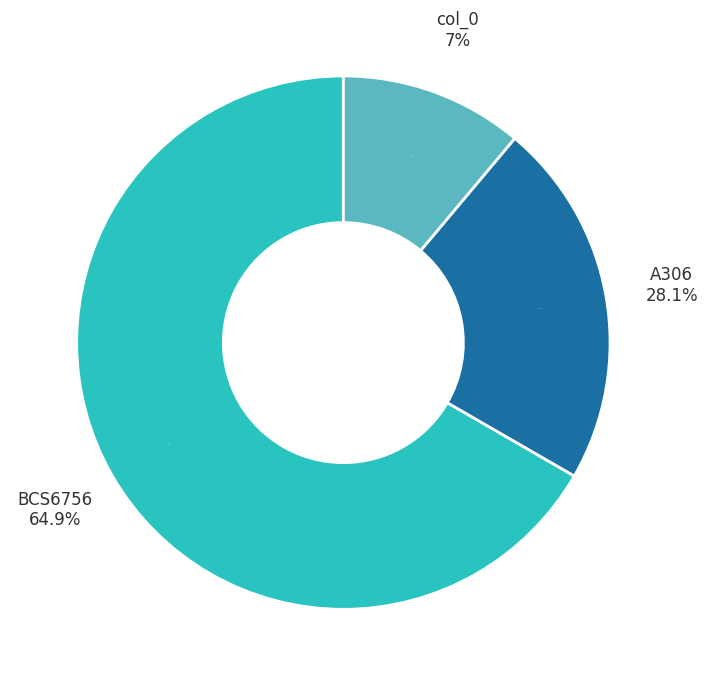

What percentage is NOT represented by col_0?

88.9%